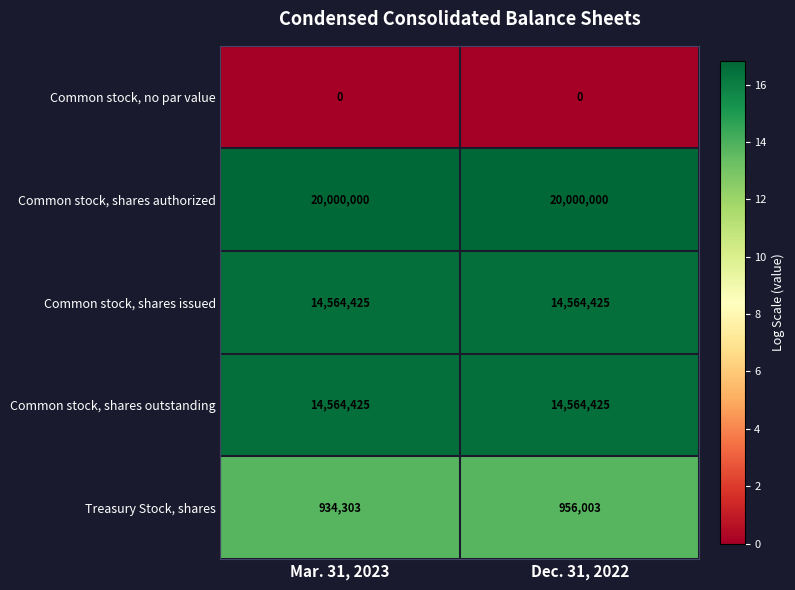

Which series has the largest total across all categories?

Common stock, shares authorized